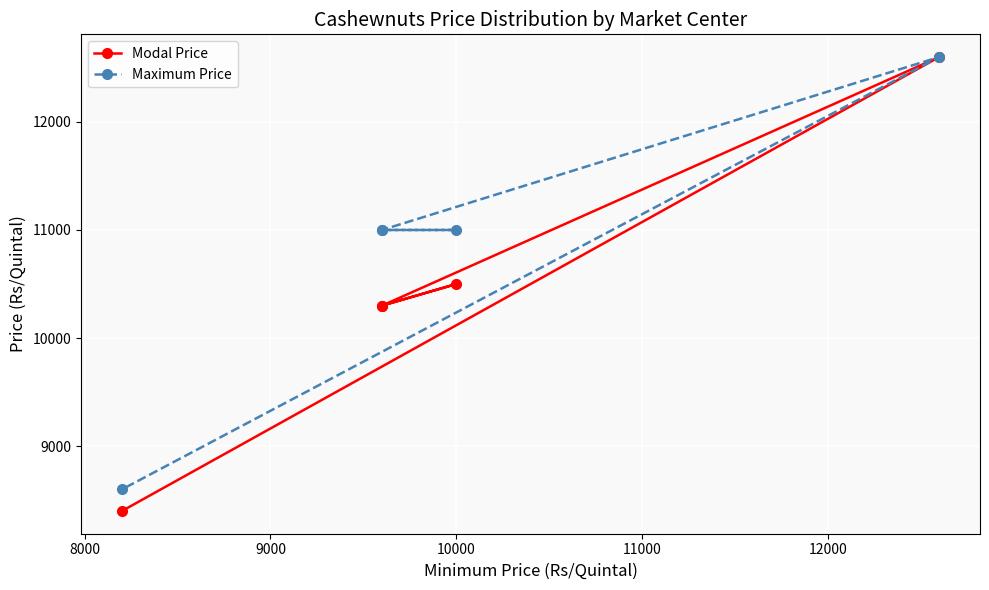

Which series has the largest total across all categories?

Maximum Price